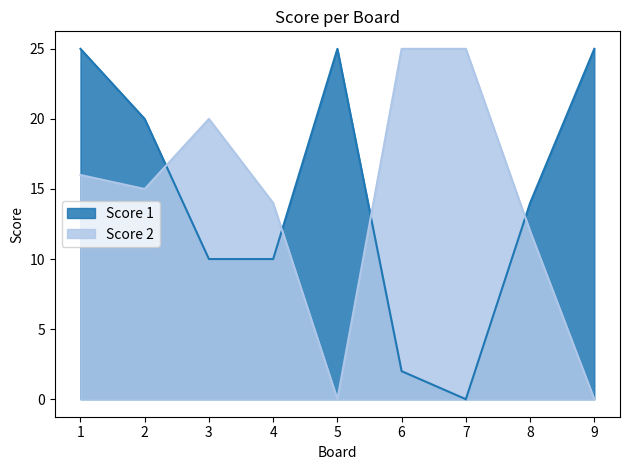

Is it true that Score 2 equals 5 at 6?

False